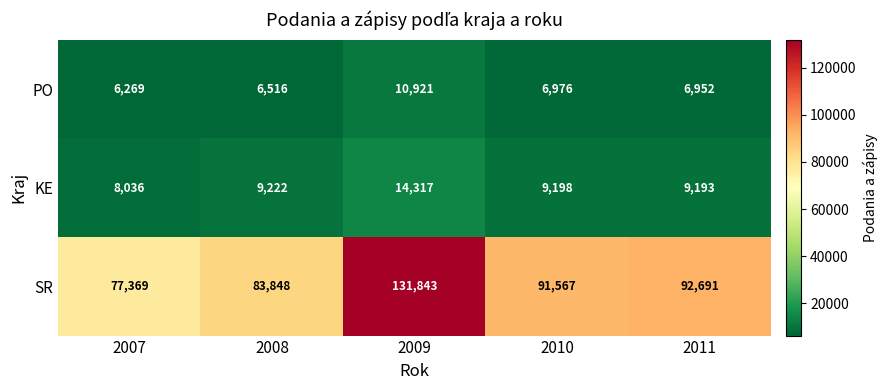

Read the PO value at 2011, to the nearest 50.

6950